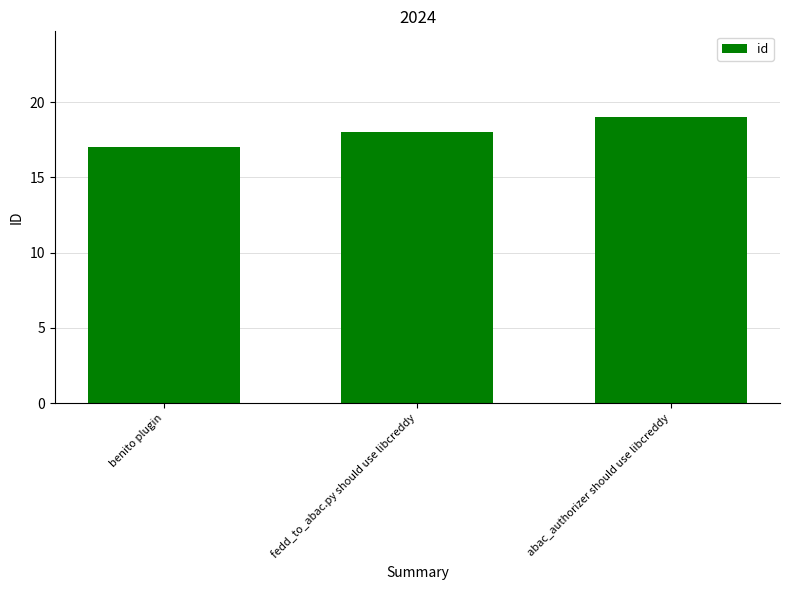

What is the maximum value shown in the chart?

19